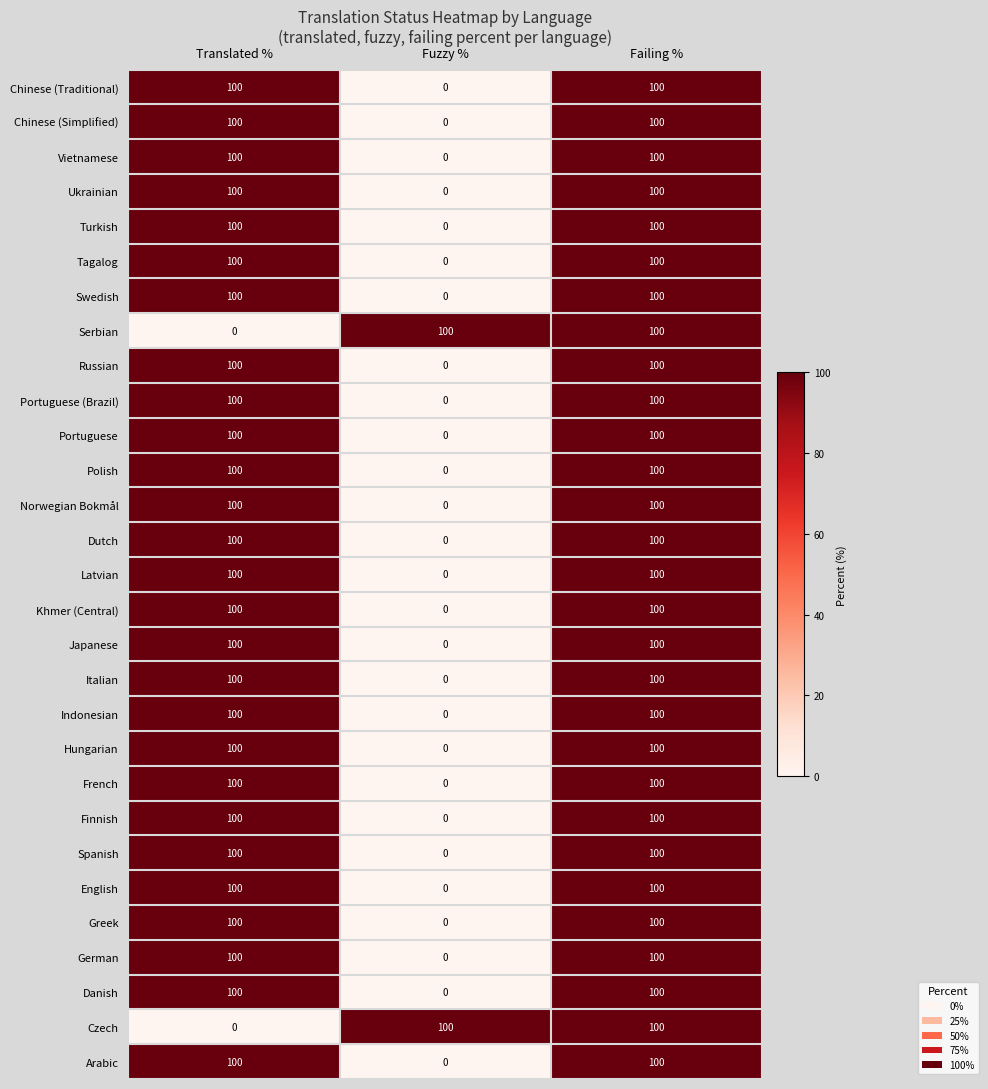

What is the maximum value shown in the chart?

100